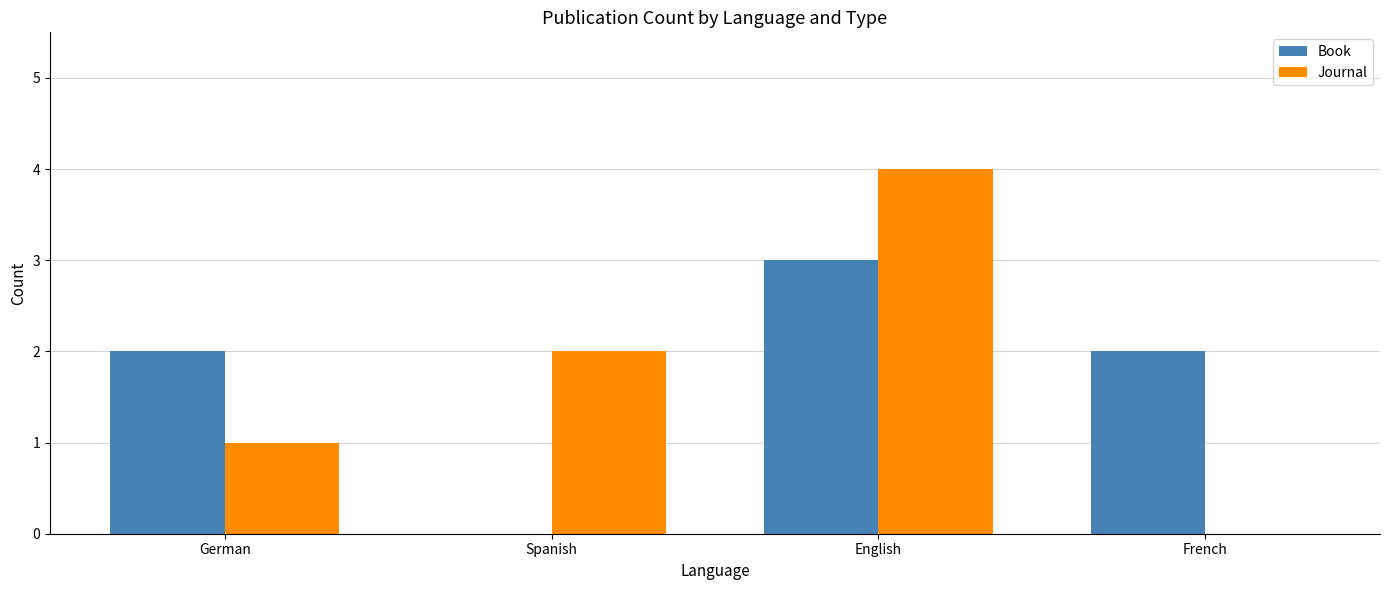

Which label corresponds to the largest value in the chart?

English